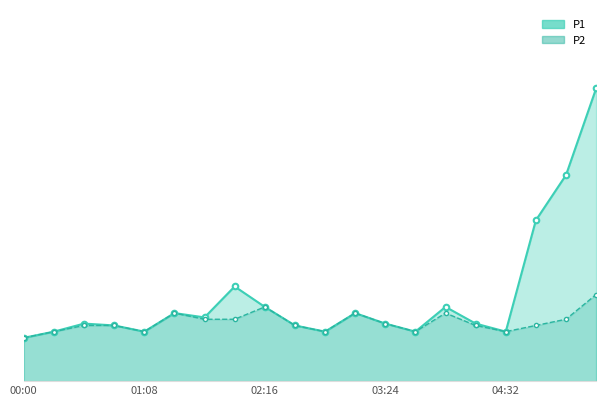

How many lines are shown in the chart?

2